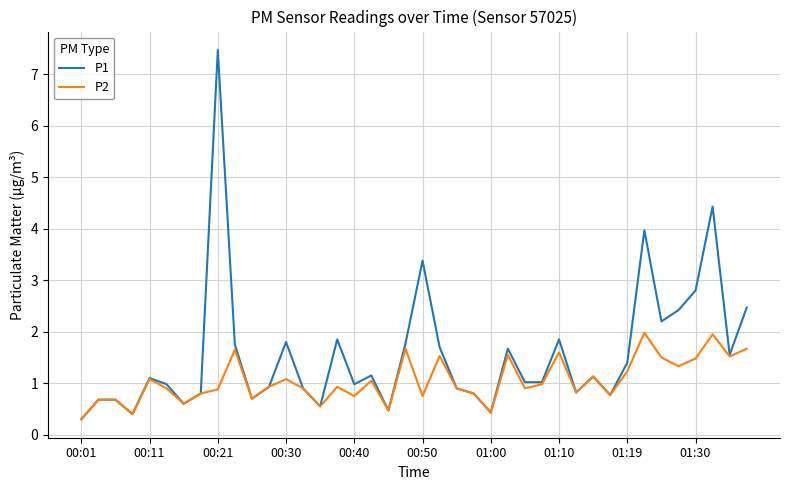

Which series has the largest total across all categories?

P1